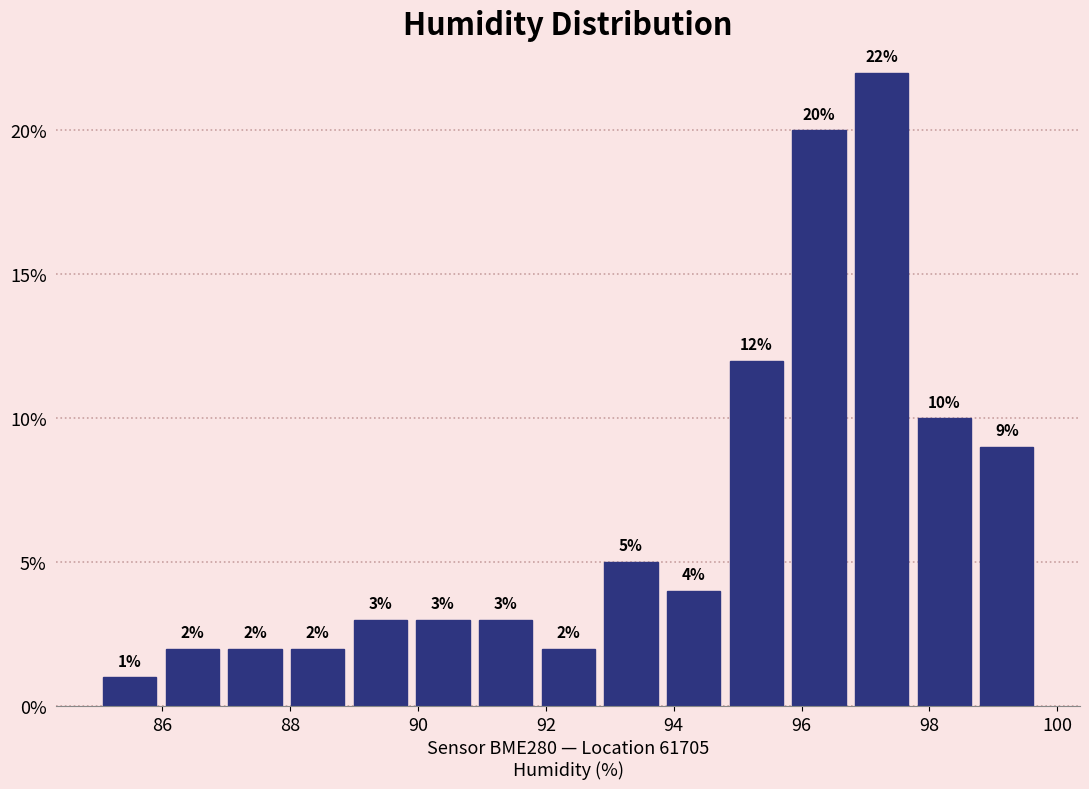

Which range on the x-axis has the tallest bar?

96.76 to 97.74